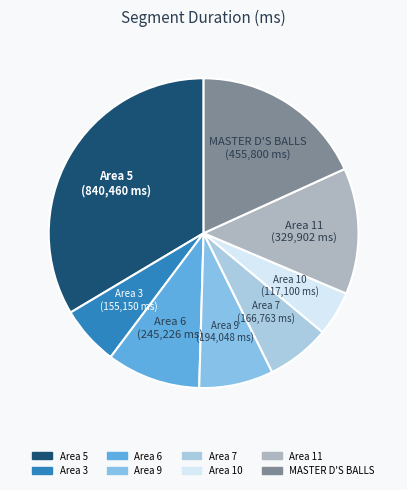

Which category has the biggest portion of the pie?

Area 5